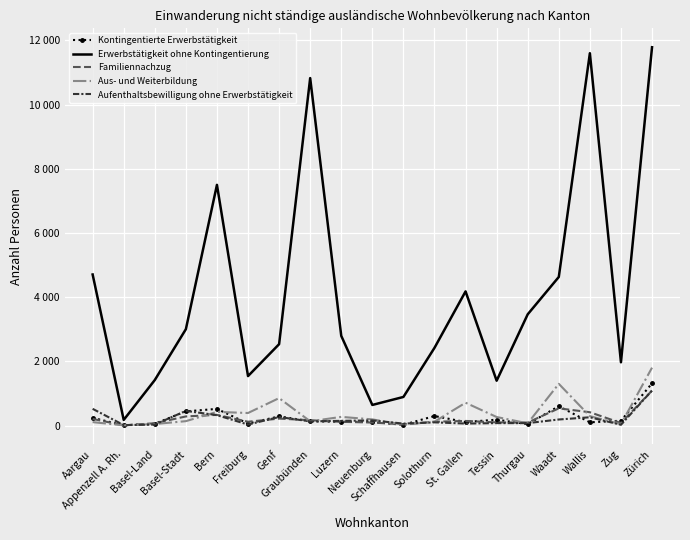

At which label does Kontingentierte Erwerbstätigkeit reach its peak?

Zürich